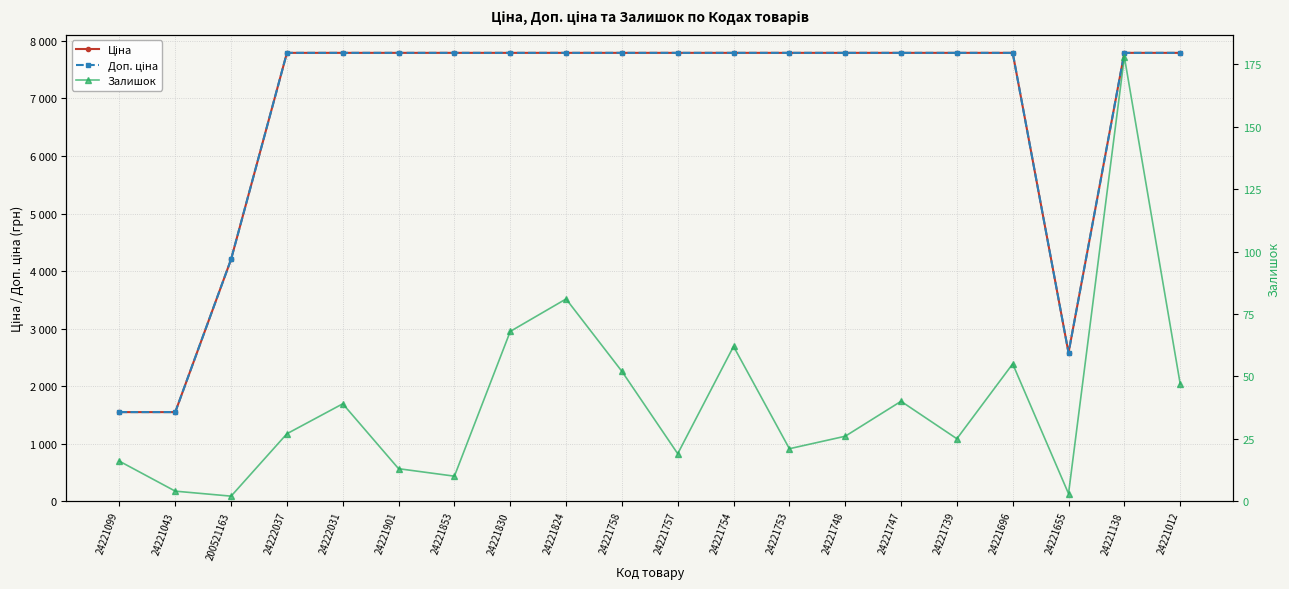

Which series has the largest total across all categories?

Доп. ціна